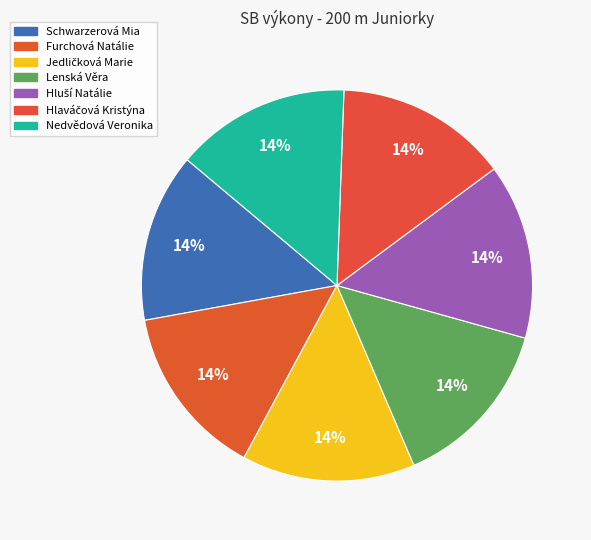

Count the number of slices in the pie.

7